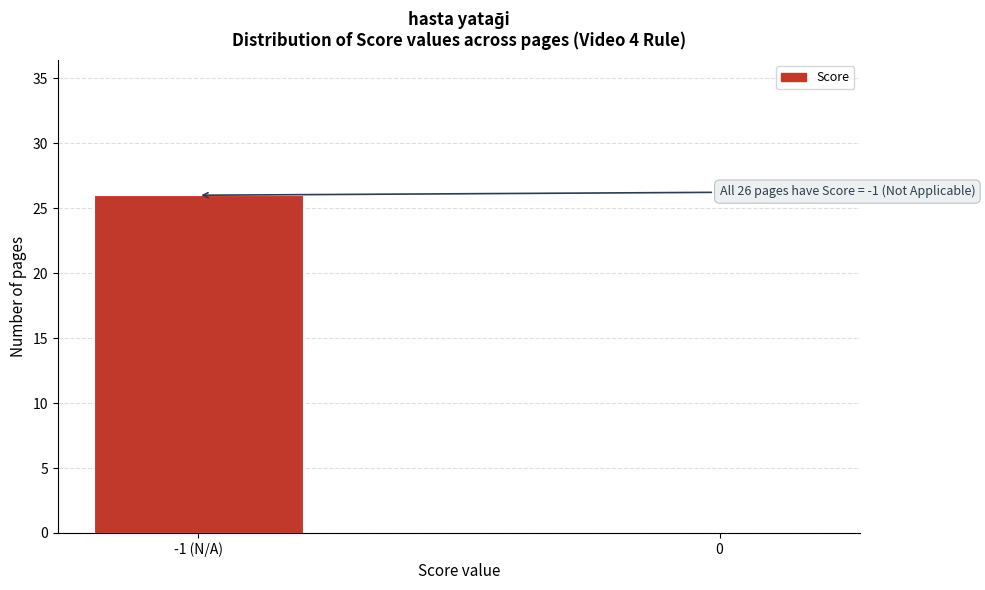

Reading left to right, what are all the values shown in this chart?

-1 (N/A)=26	0=0